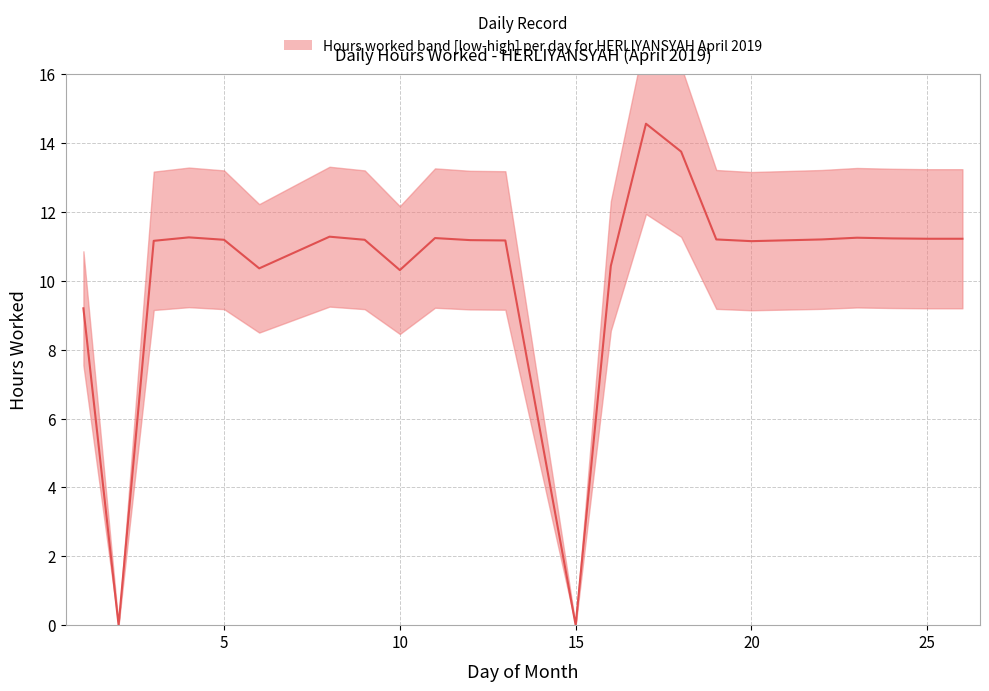

How many points are higher than both their immediate neighbors (excluding endpoints)?

5